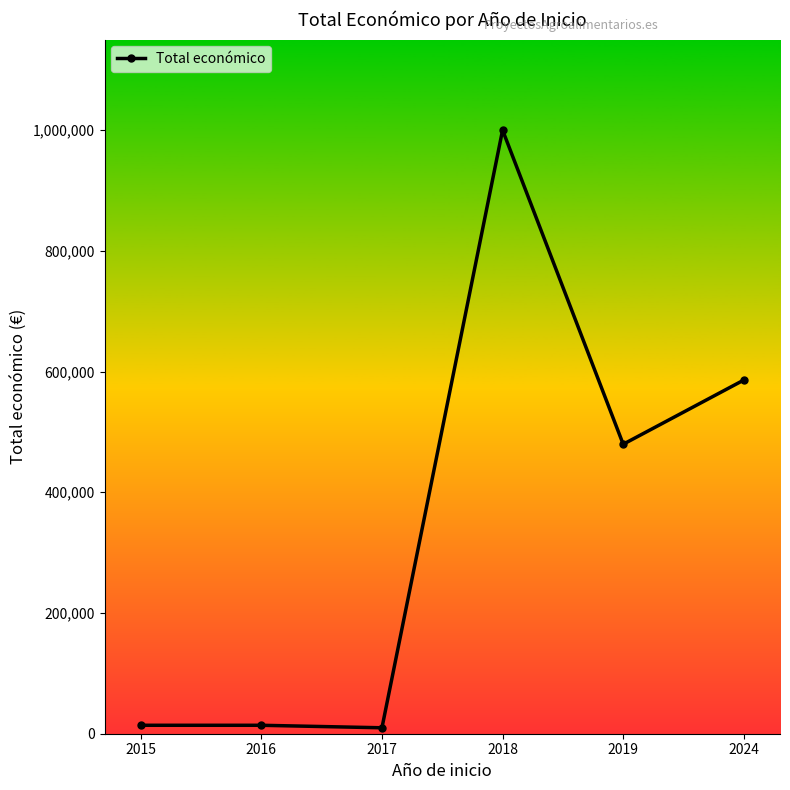

The chart shows a value of 14000 at 2015. True or false?

True